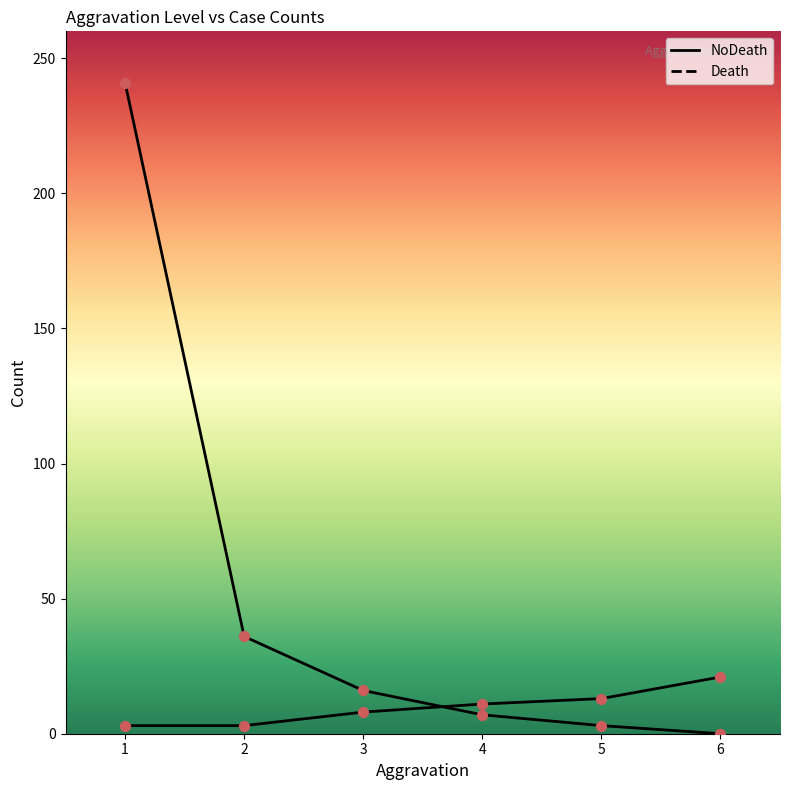

At how many categories does at least one series exceed 188?

1